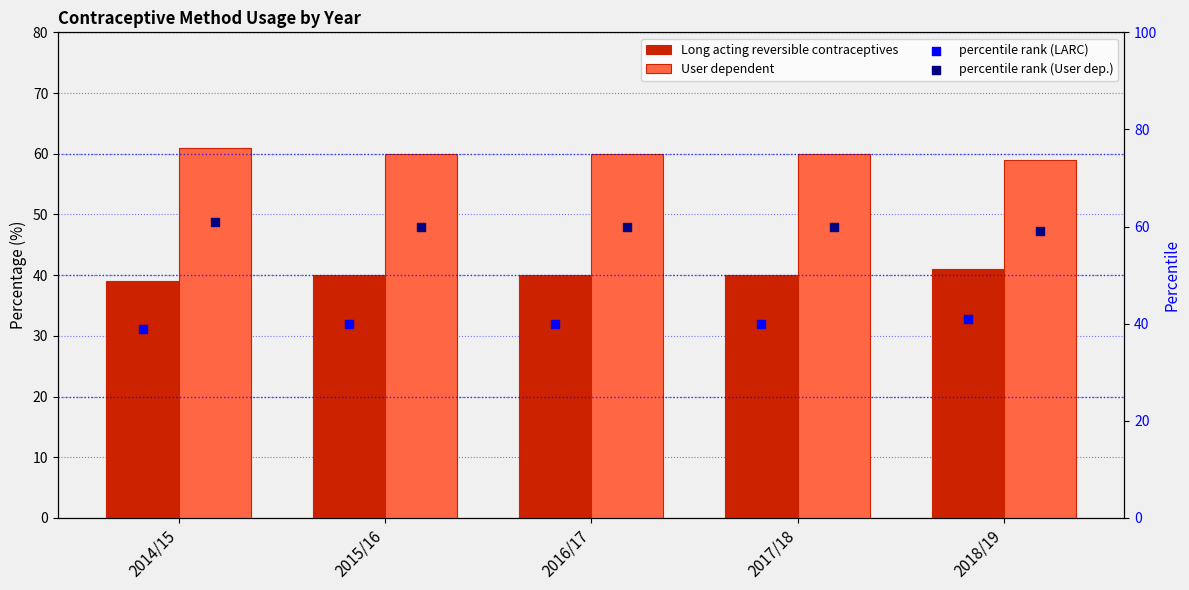

Is the value of percentile rank (LARC) at 2015/16 greater than the value of Long acting reversible contraceptives at 2014/15?

Yes